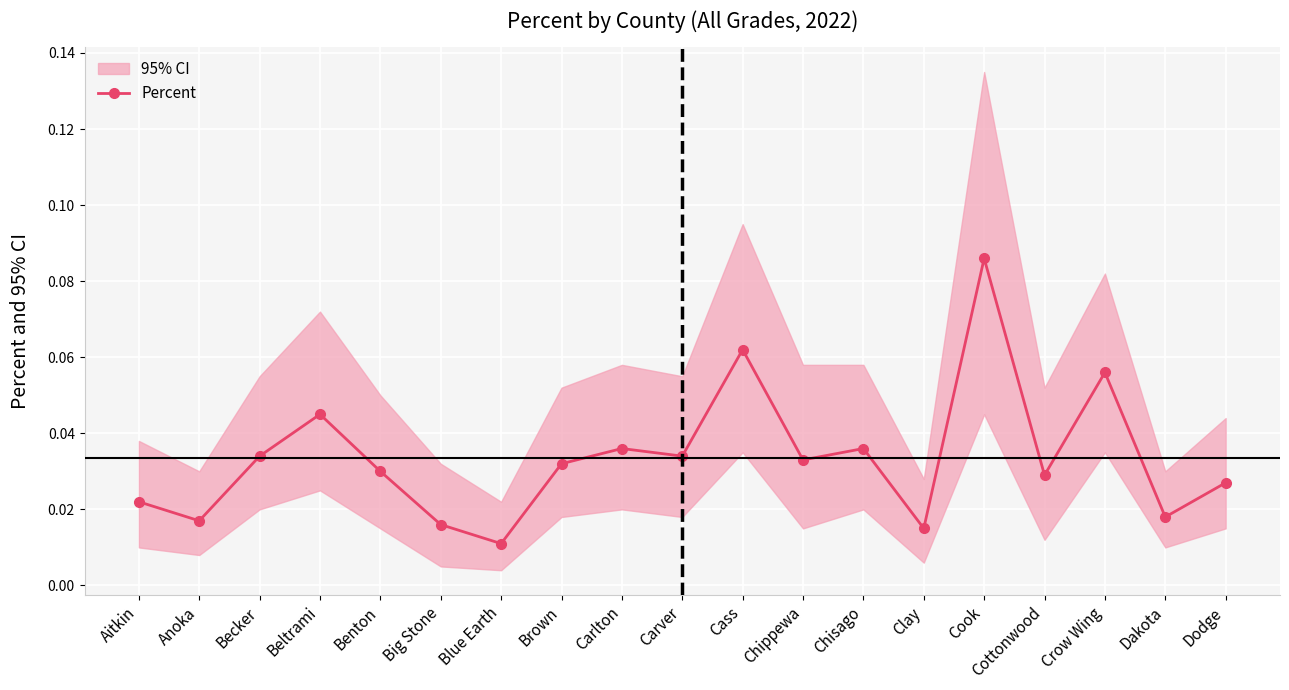

Rank the categories by value from highest to lowest.

Cook, Cass, Crow Wing, Beltrami, Carlton, Chisago, Becker, Carver, Chippewa, Brown, Benton, Cottonwood, Dodge, Aitkin, Dakota, Anoka, Big Stone, Clay, Blue Earth